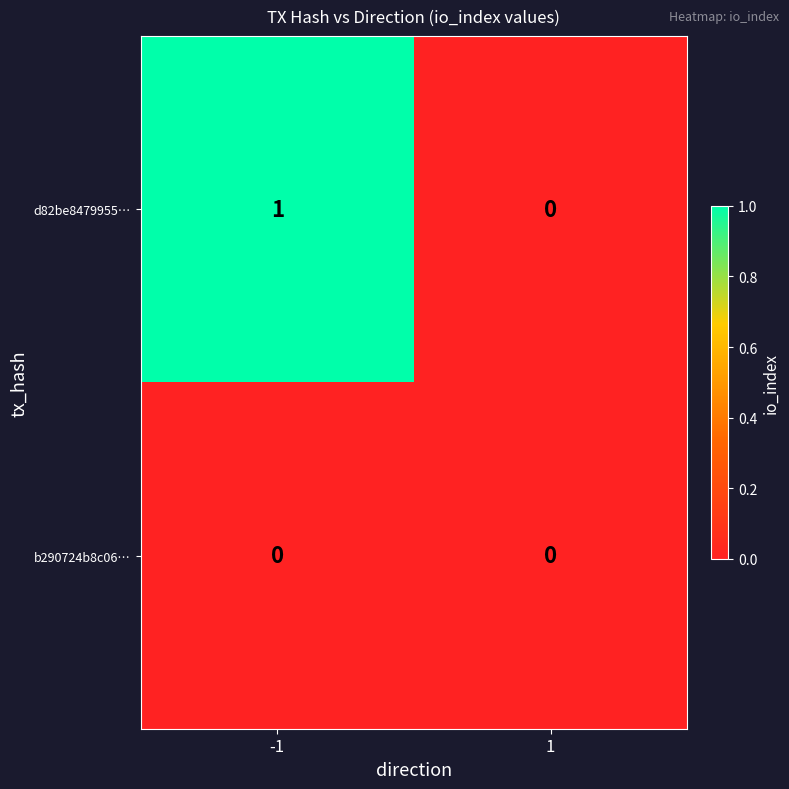

Which series has the largest range (max minus min)?

d82be8479955…